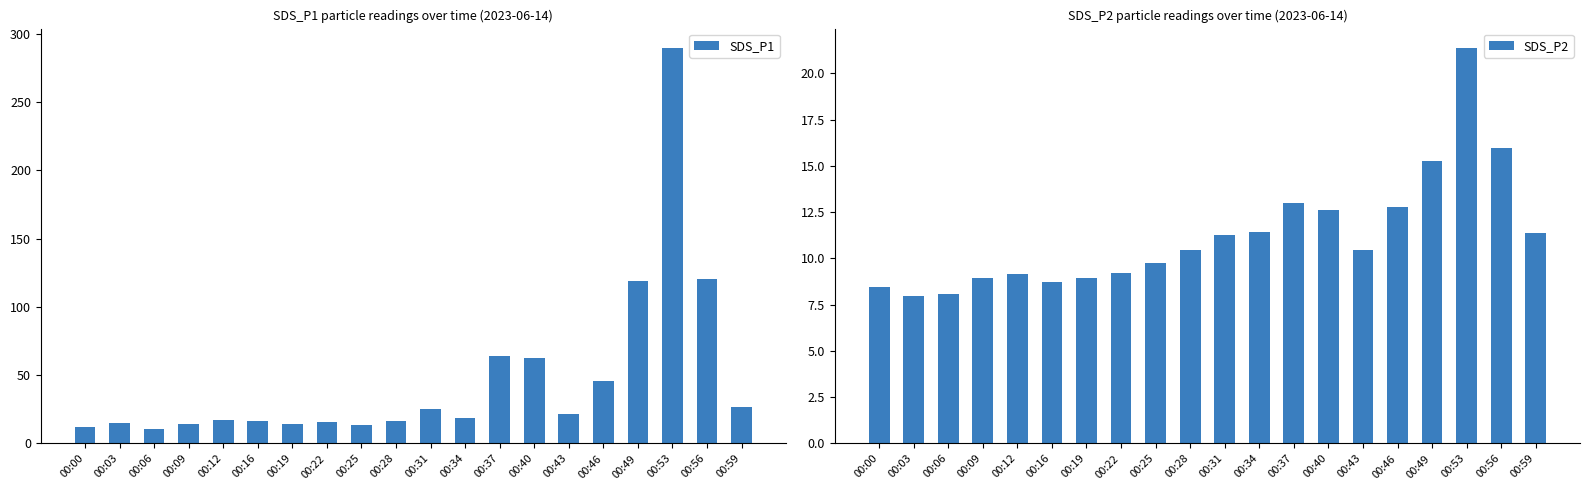

What is the difference between the highest and lowest values at 00:46?

33.0